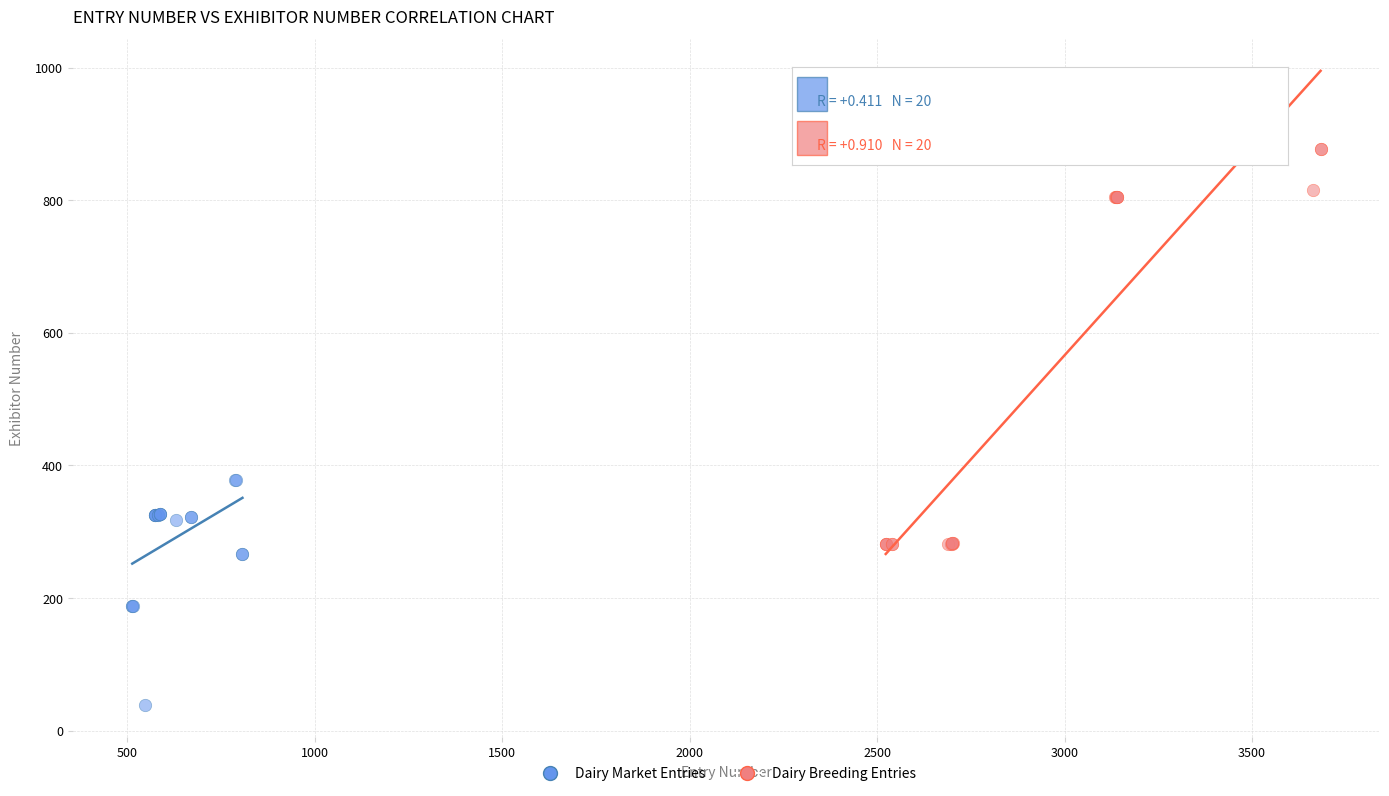

Which series contains the lowest Y value?

Dairy Market Entries